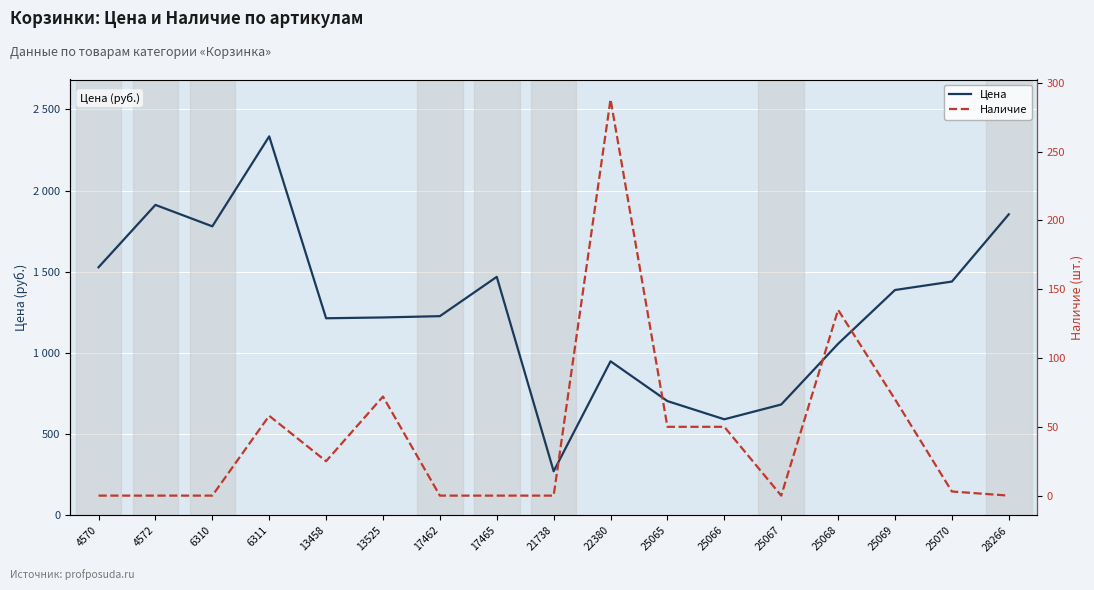

Rank the series at 25070 from highest to lowest value.

Цена, Наличие